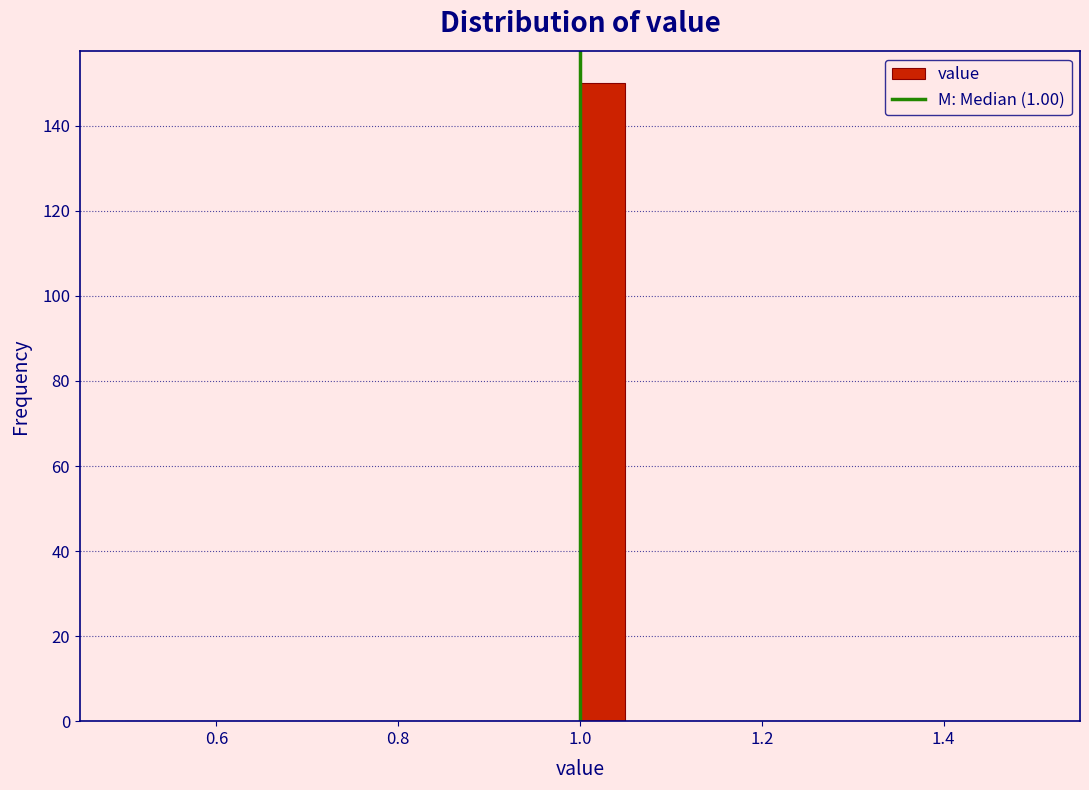

Read against the x-axis, roughly where is the centre of the tallest bar?

1.02